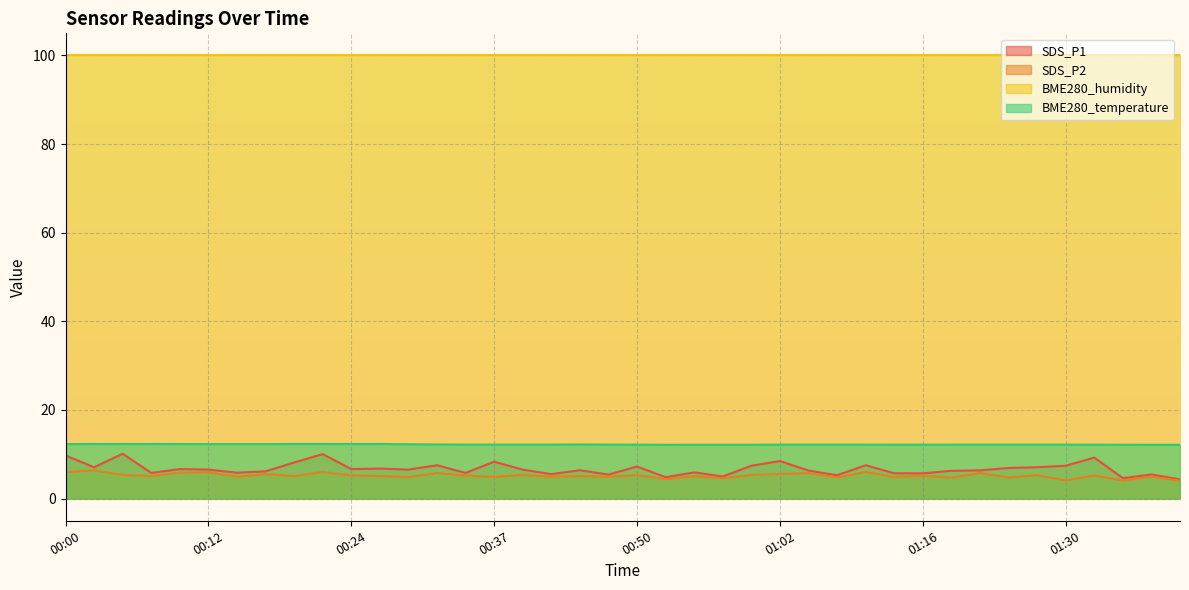

True or false: SDS_P1 and SDS_P2 cross at least once.

False